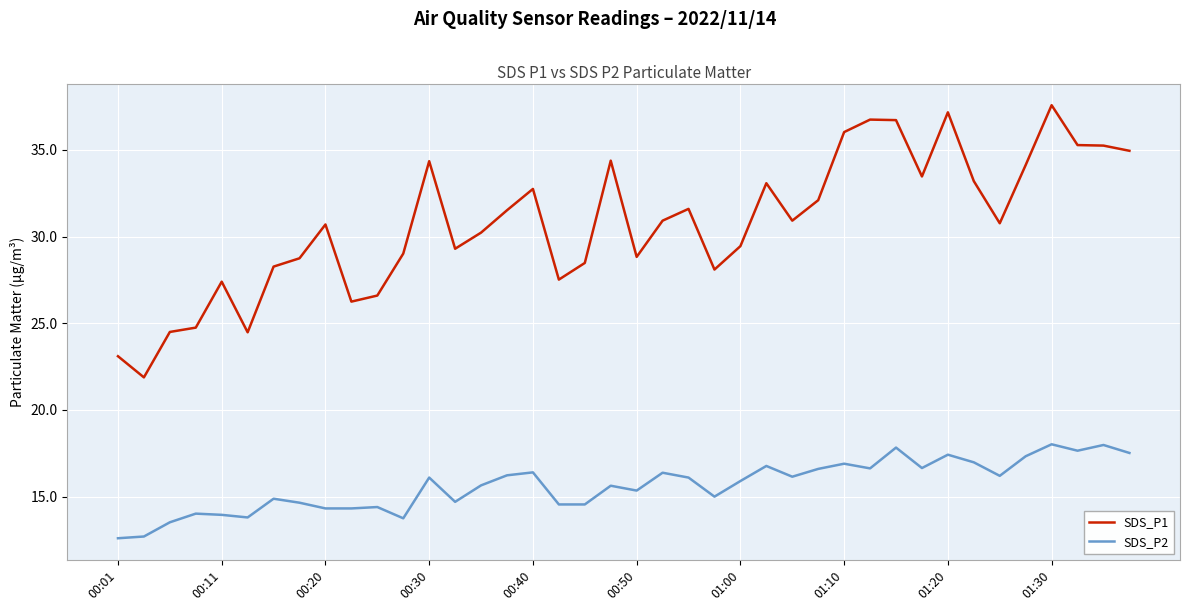

Which series has the widest spread of values?

SDS_P1